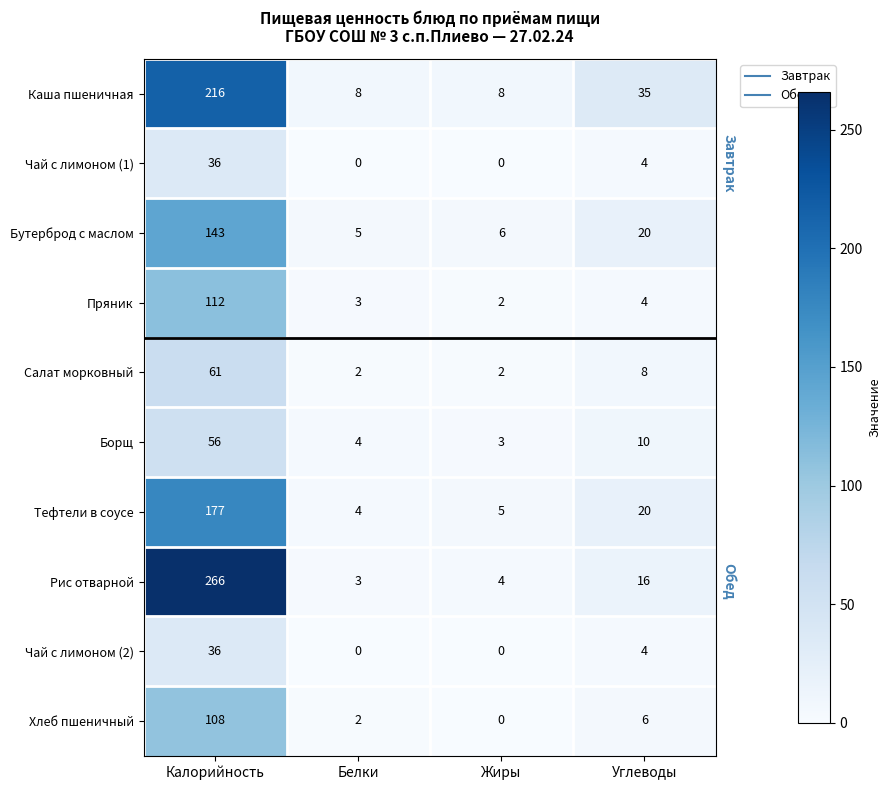

At which label does Рис отварной reach its peak?

Калорийность